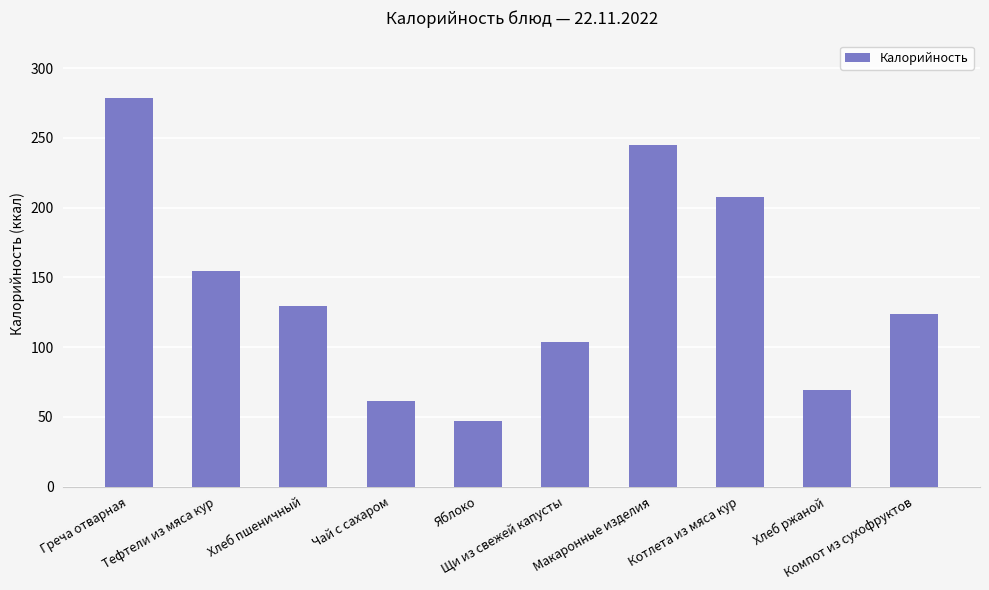

True or false: the data shows 100.8 at Макаронные изделия.

False